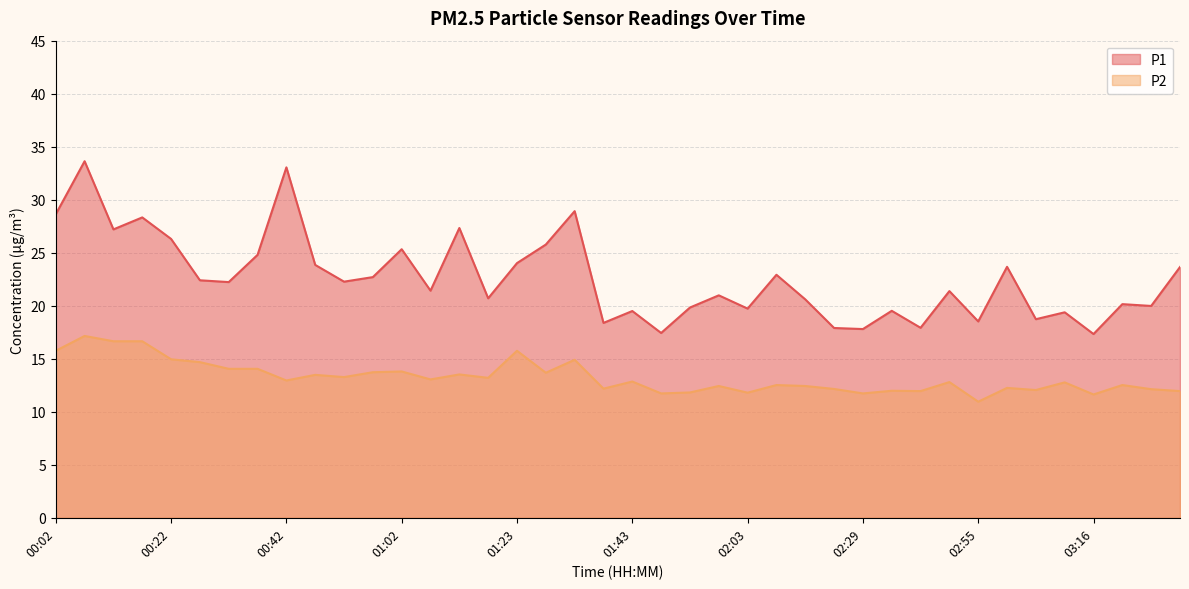

What are all the series names shown in the legend?

P1, P2